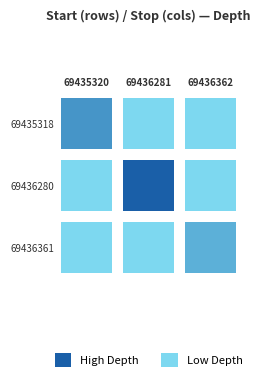

Between 1 and 2, which series saw the biggest shift?

69435318